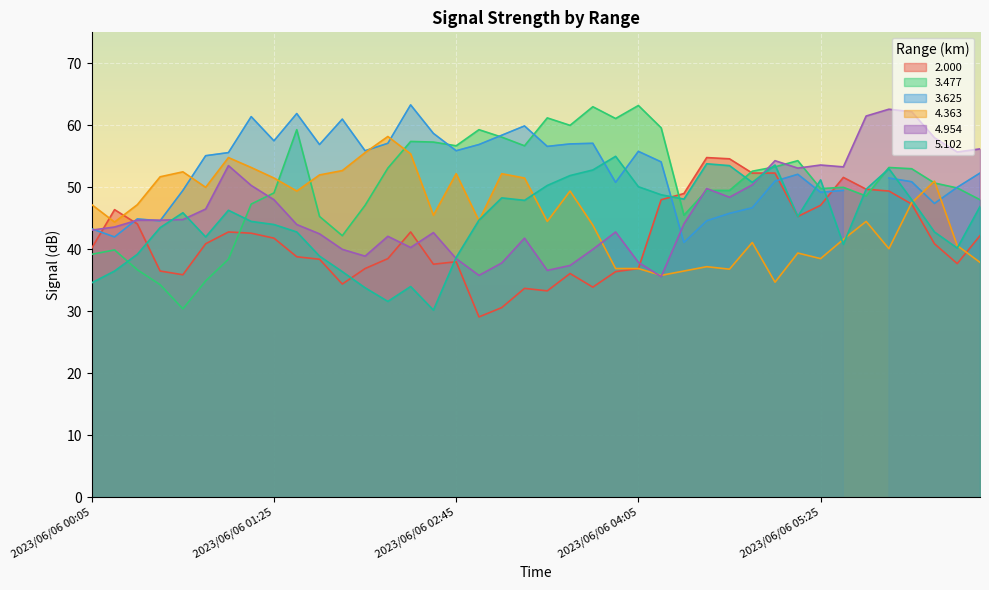

How many categories are shown in the chart?

40